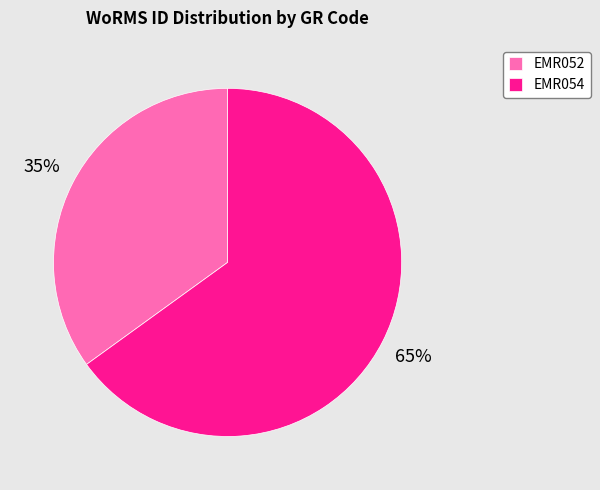

To the nearest percent, what percentage of the pie is EMR054?

65%